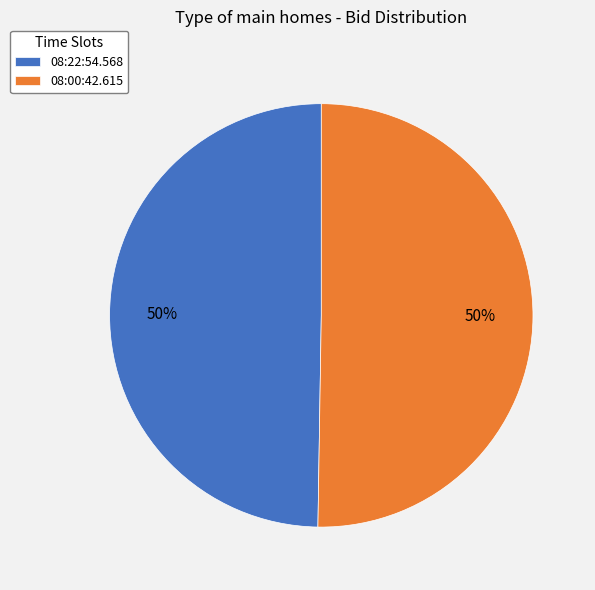

Is it true that 08:00:42.615 is 45% of the pie?

False